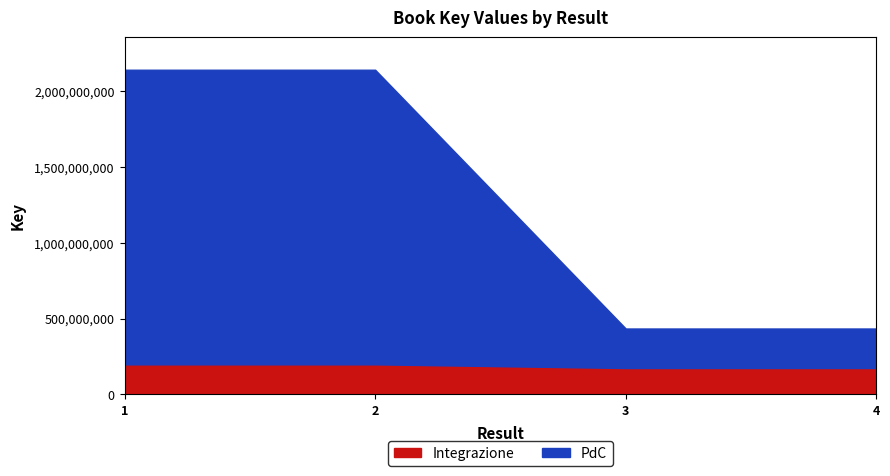

What is the difference between the highest and lowest values at 3?

269739705